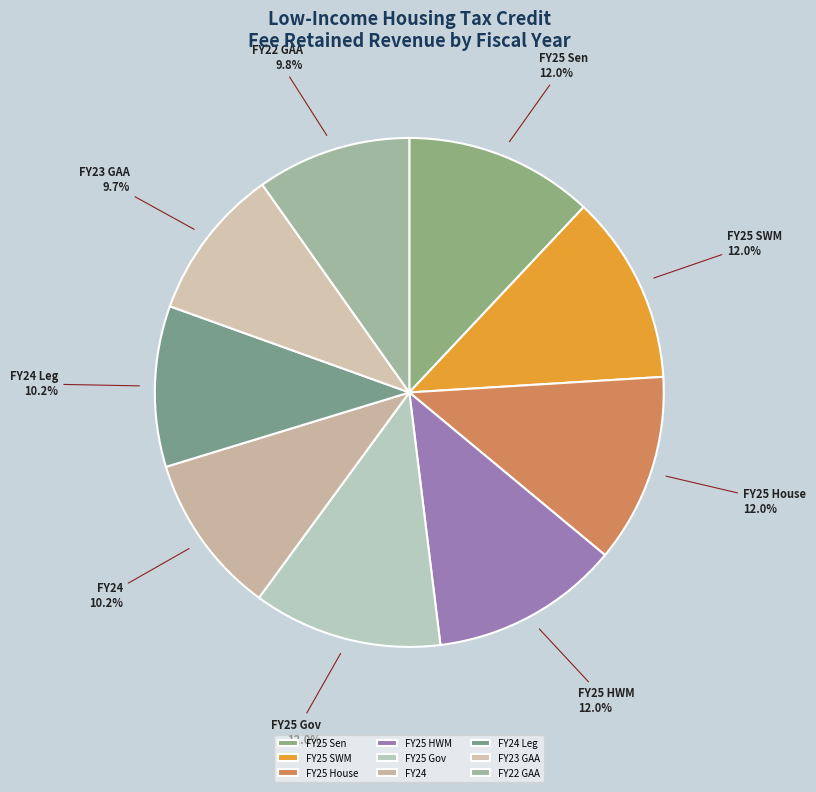

Does any single category account for the majority?

No